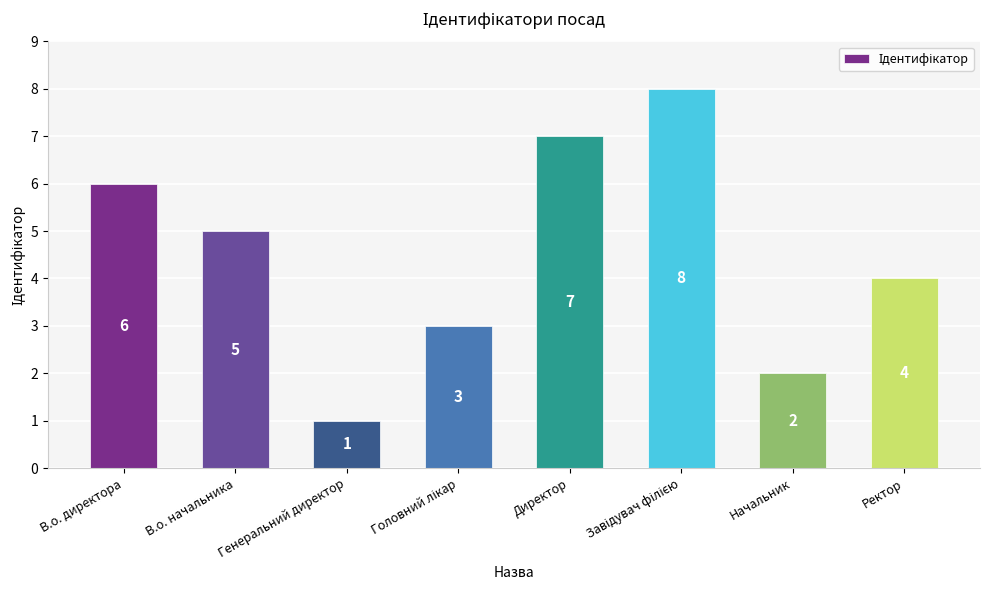

Count the number of data series in this chart.

1